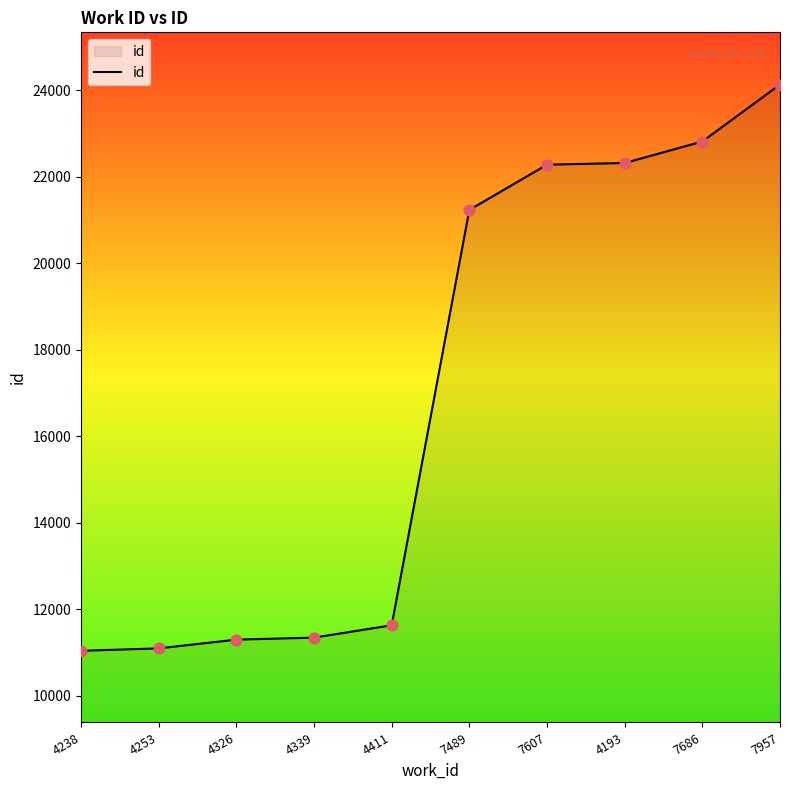

Approximately how many times larger is the value at 7957 compared to 7686?

1.1